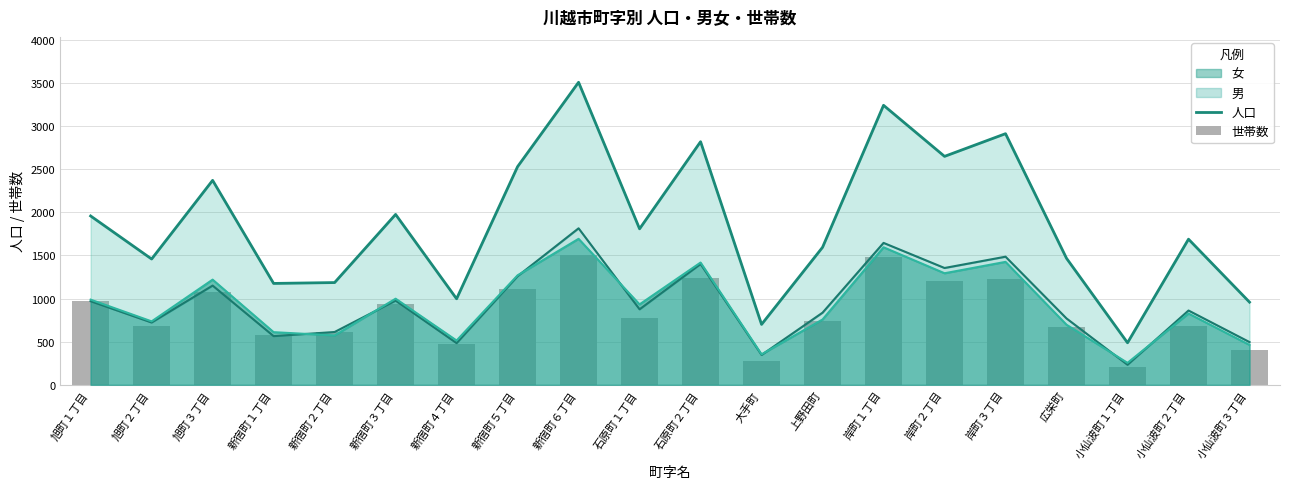

Where is 世帯数 nearest to the value 856?

石原町１丁目